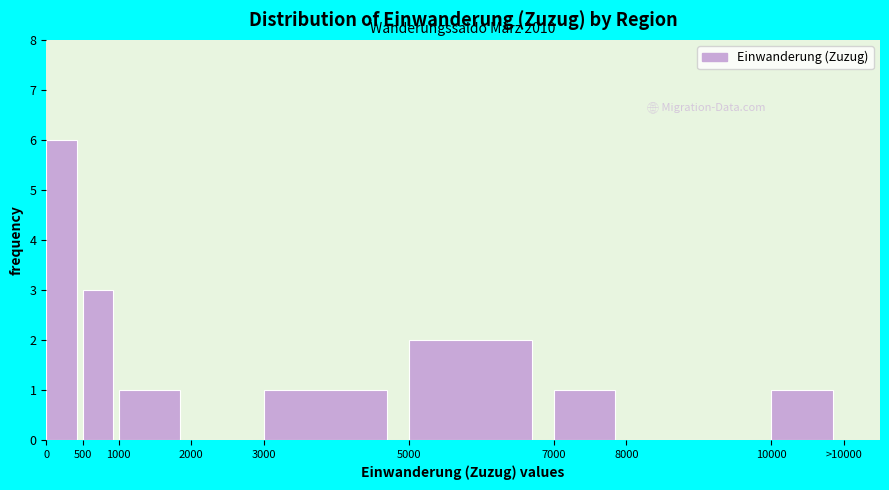

Reading right to left, list all the values displayed in this chart.

10000=1	8000=0	7000=1	5000=2	3000=1	2000=0	1000=1	500=3	0=6